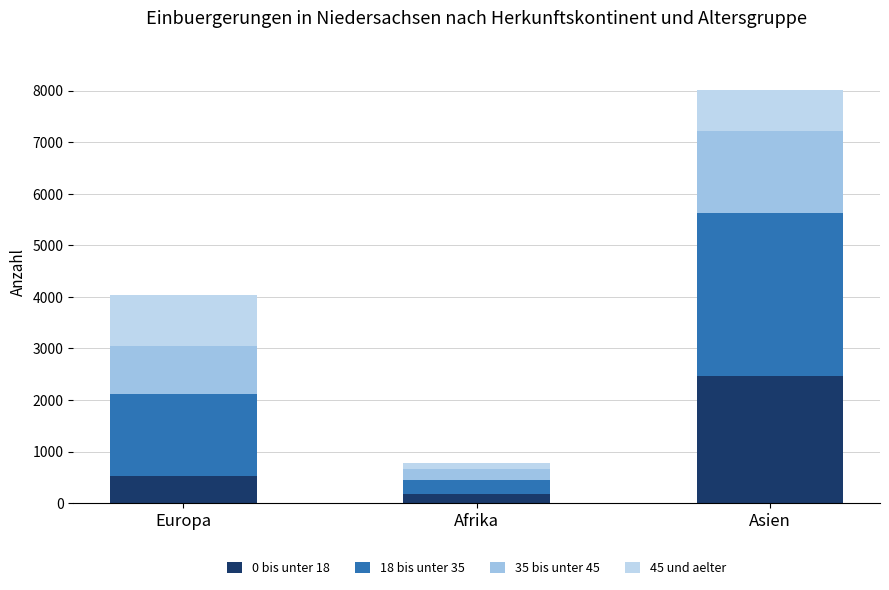

What is the difference between the maximum and minimum values in the 35 bis unter 45 series?

1370